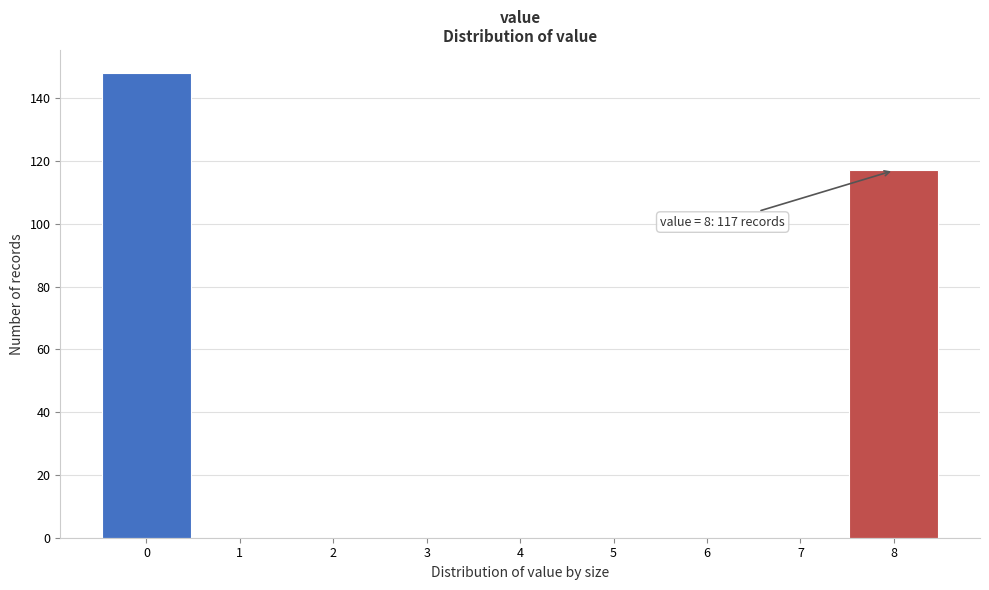

Over which range of the x-axis is the bar tallest?

-0.5 to 0.5